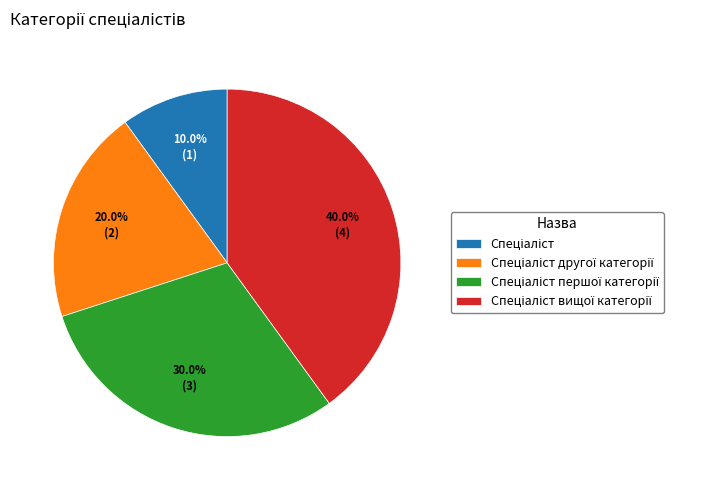

Does any single category account for the majority?

No